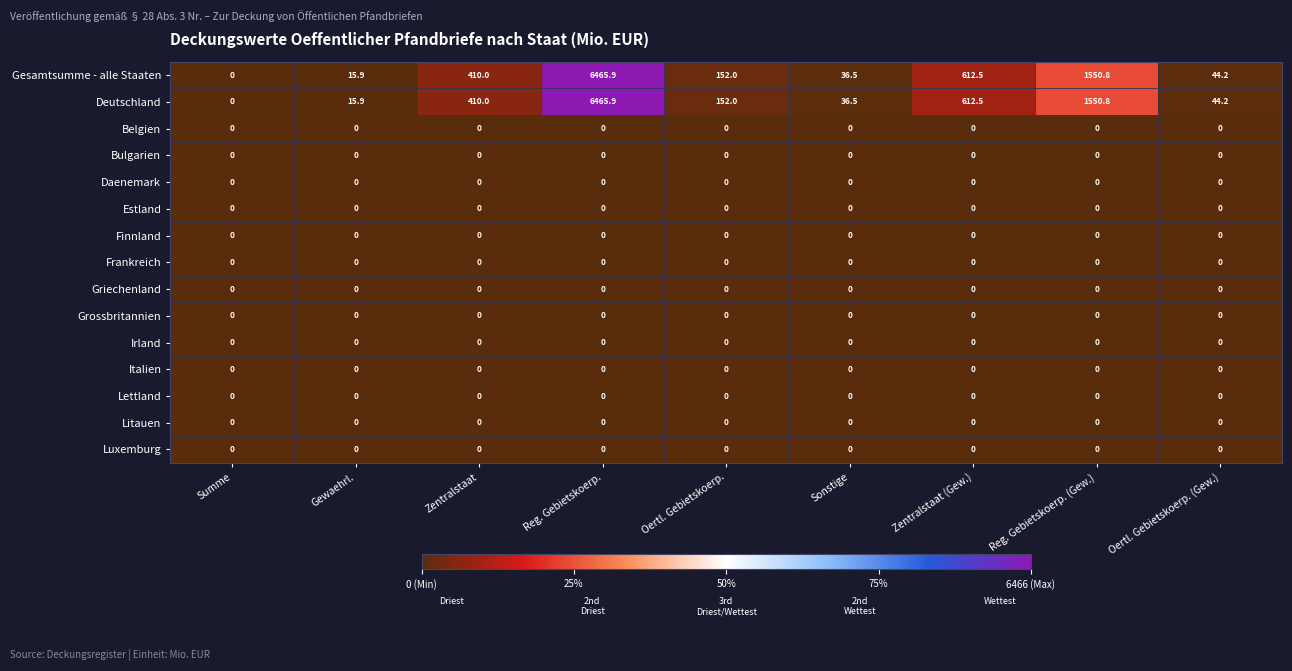

What is the difference between the highest and lowest values at Oertl. Gebietskoerp.?

152.0